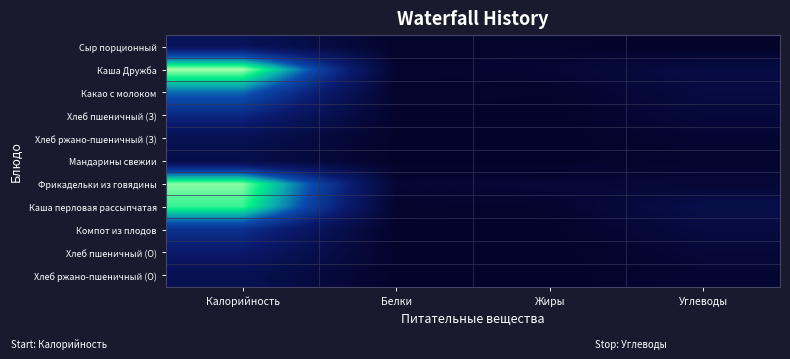

At which category is the sum across all series the highest?

Калорийность